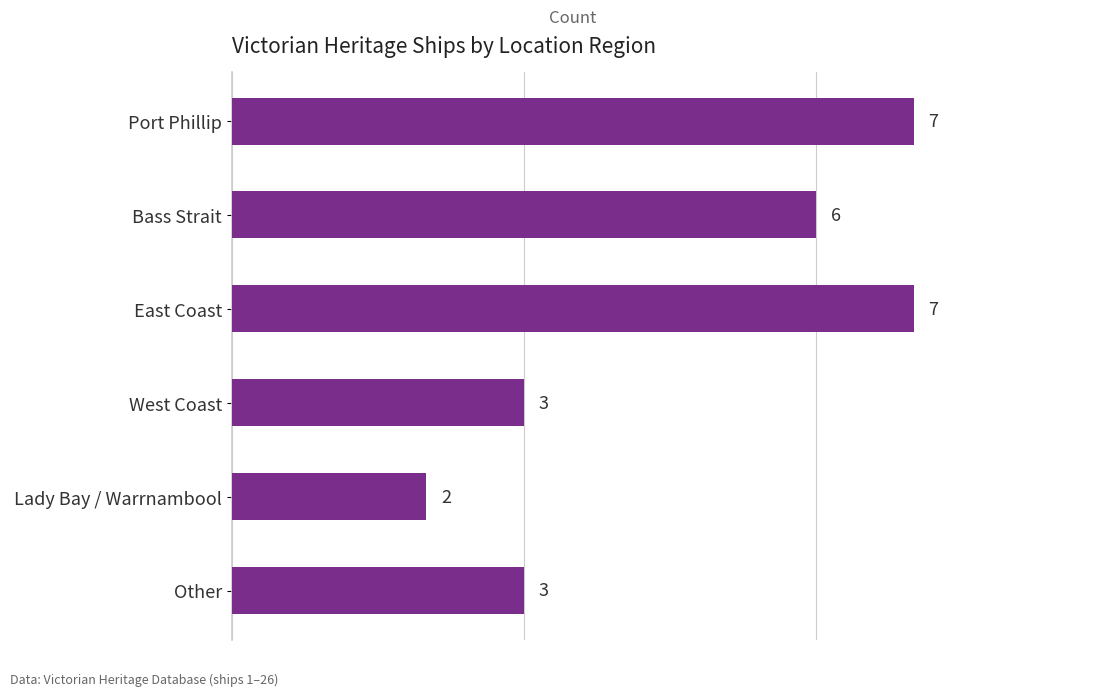

What is the ratio of the value at Lady Bay / Warrnambool to the value at East Coast?

0.3